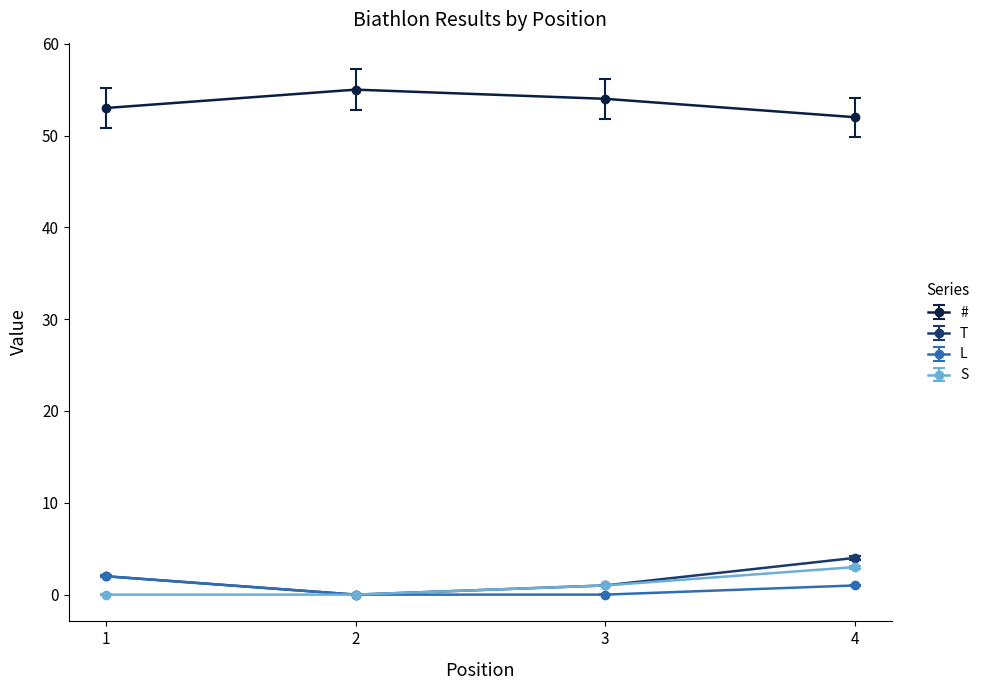

Reading right to left, what are all the values shown in this chart?

#: 52	54	55	53
T: 4	1	0	2
L: 1	0	0	2
S: 3	1	0	0